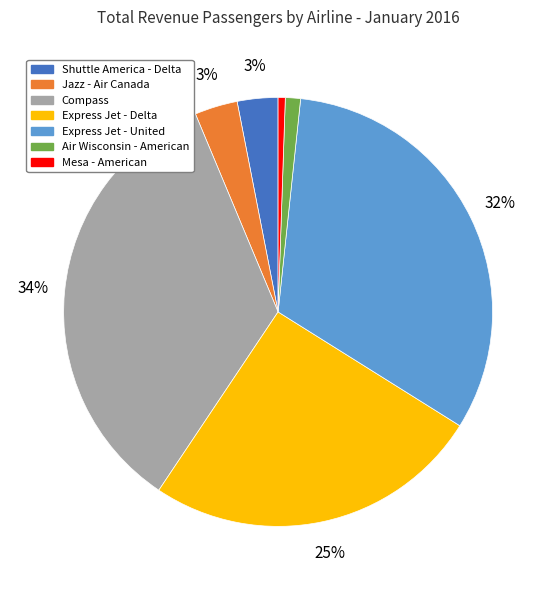

Combined, do Mesa - American and Jazz - Air Canada account for over 50%?

No